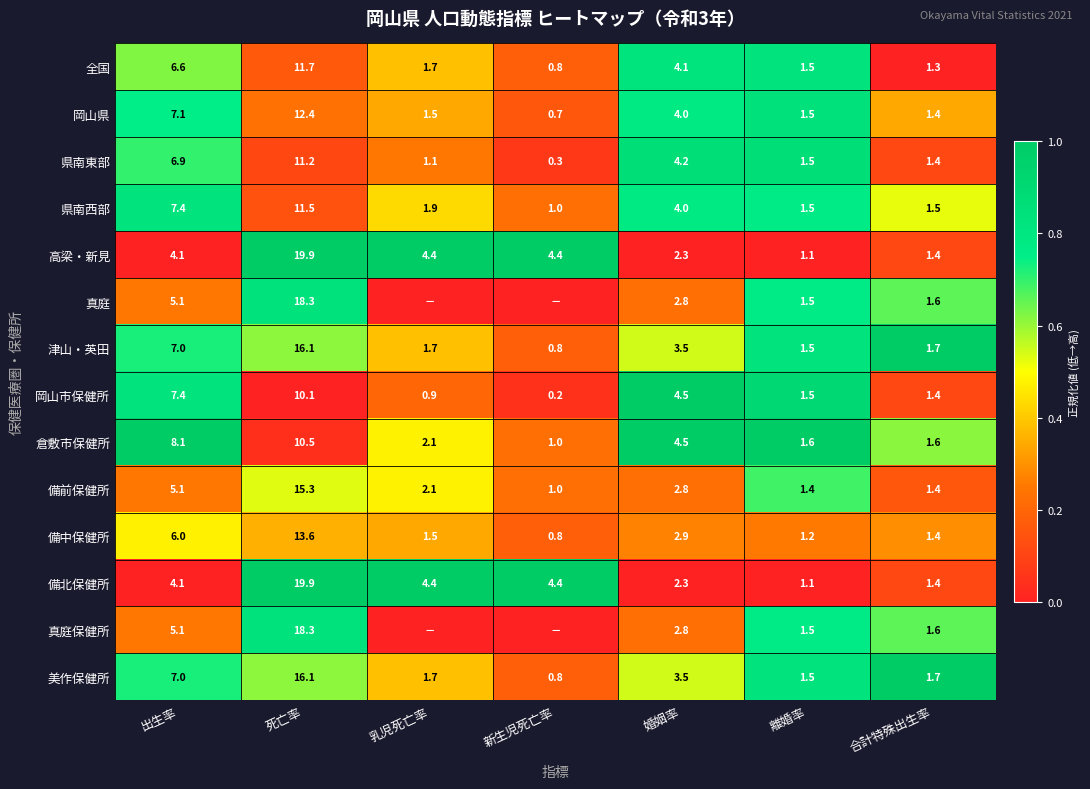

The 県南西部 series shows 0.2 at 乳児死亡率. True or false?

False